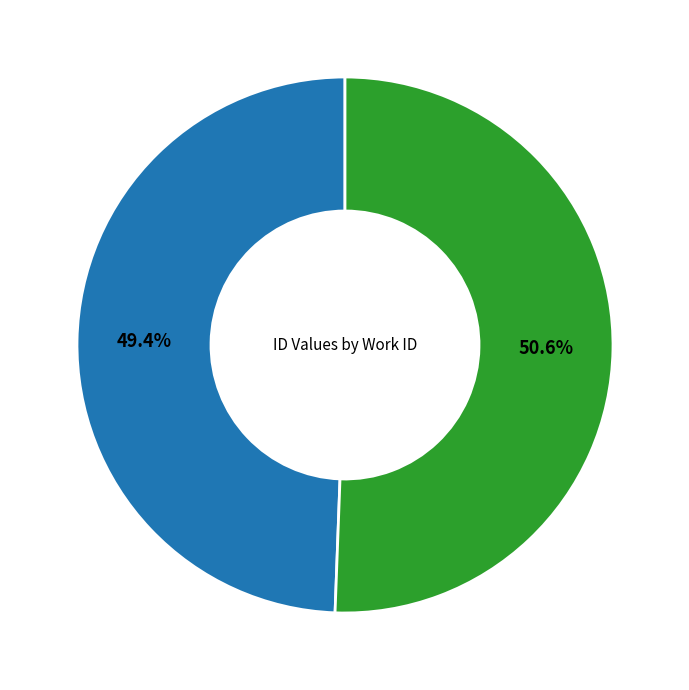

To the nearest percent, what is the difference between the largest and smallest slice percentages?

1%